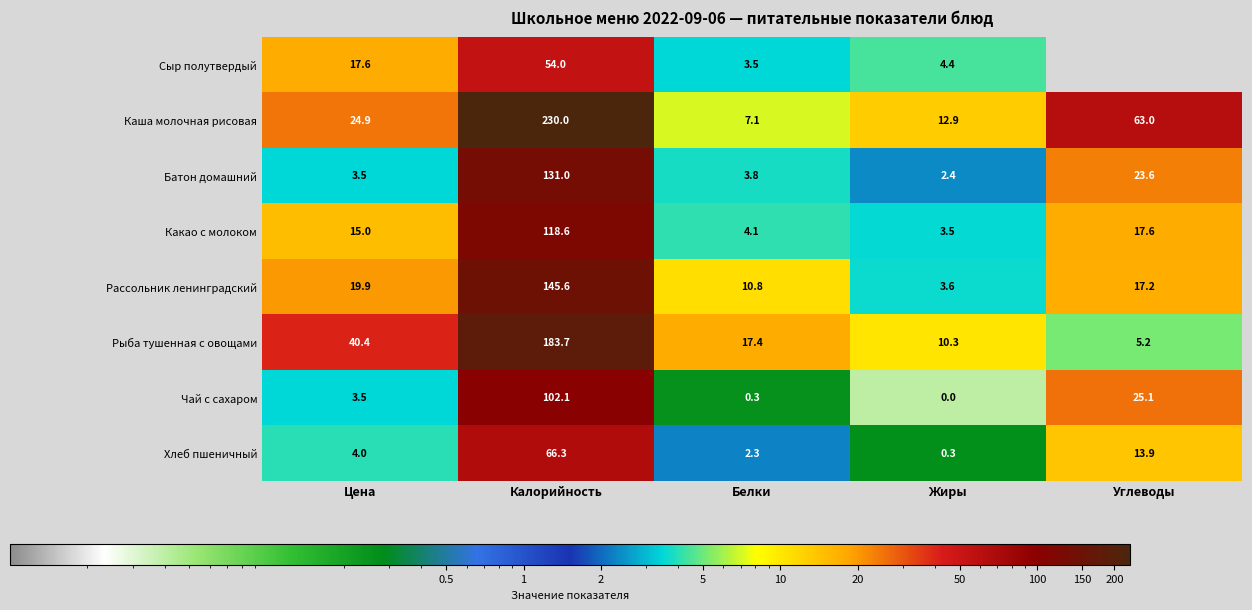

Which has a higher value, Калорийность or Углеводы?

Калорийность